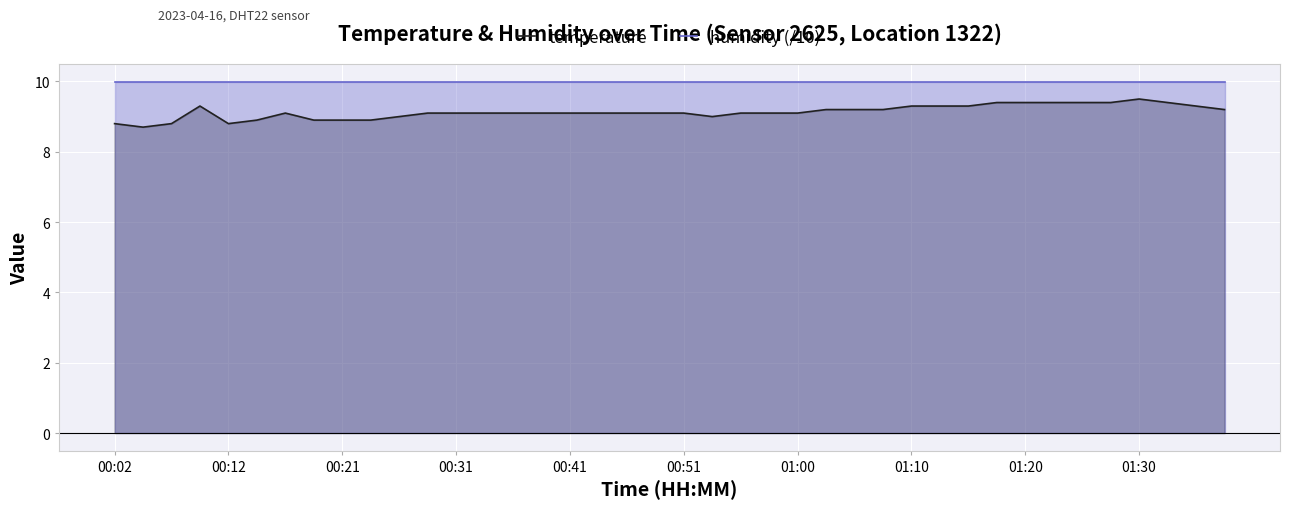

Which series has the largest range (max minus min)?

temperature